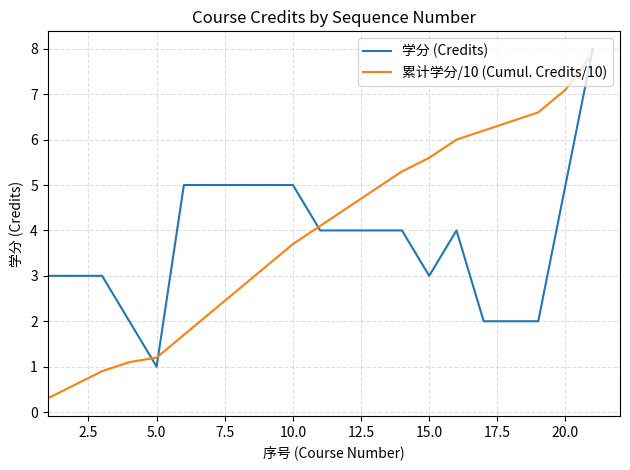

What are all the series names shown in the legend?

学分 (Credits), 累计学分/10 (Cumul. Credits/10)